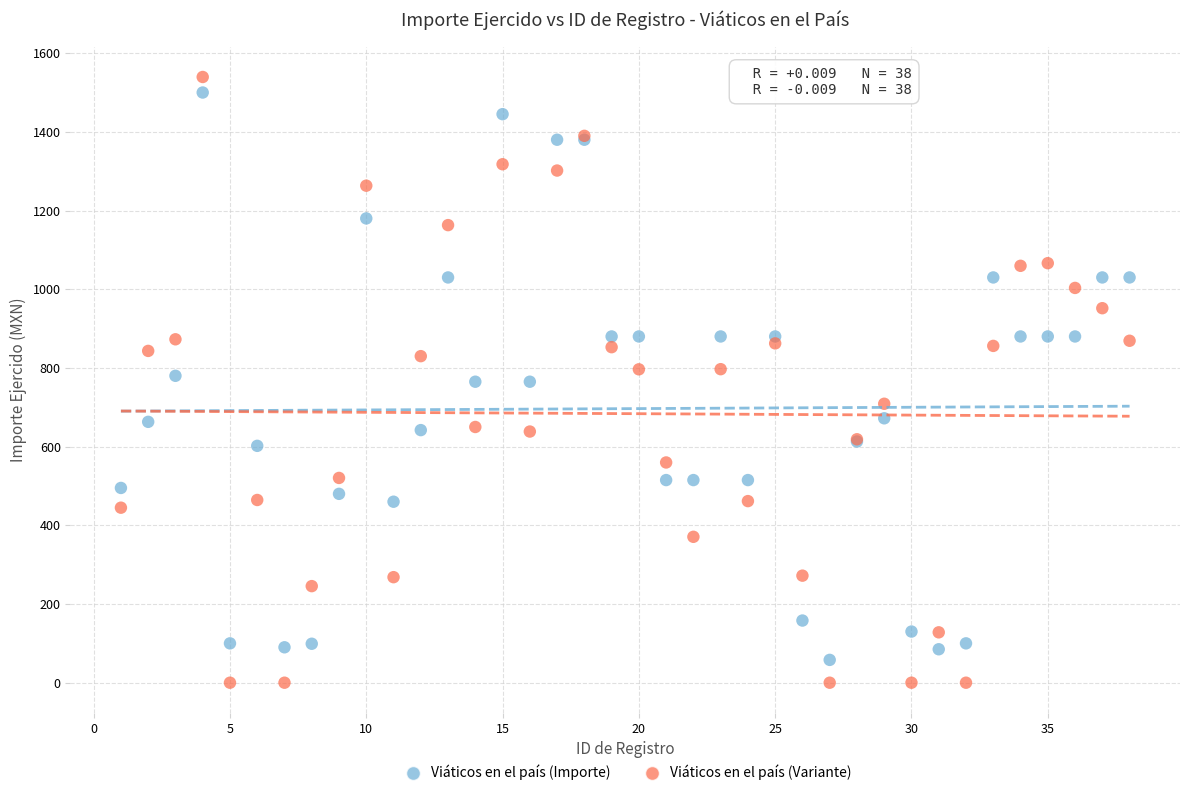

Which series has the largest Y range (max minus min)?

Viáticos en el país (Variante)